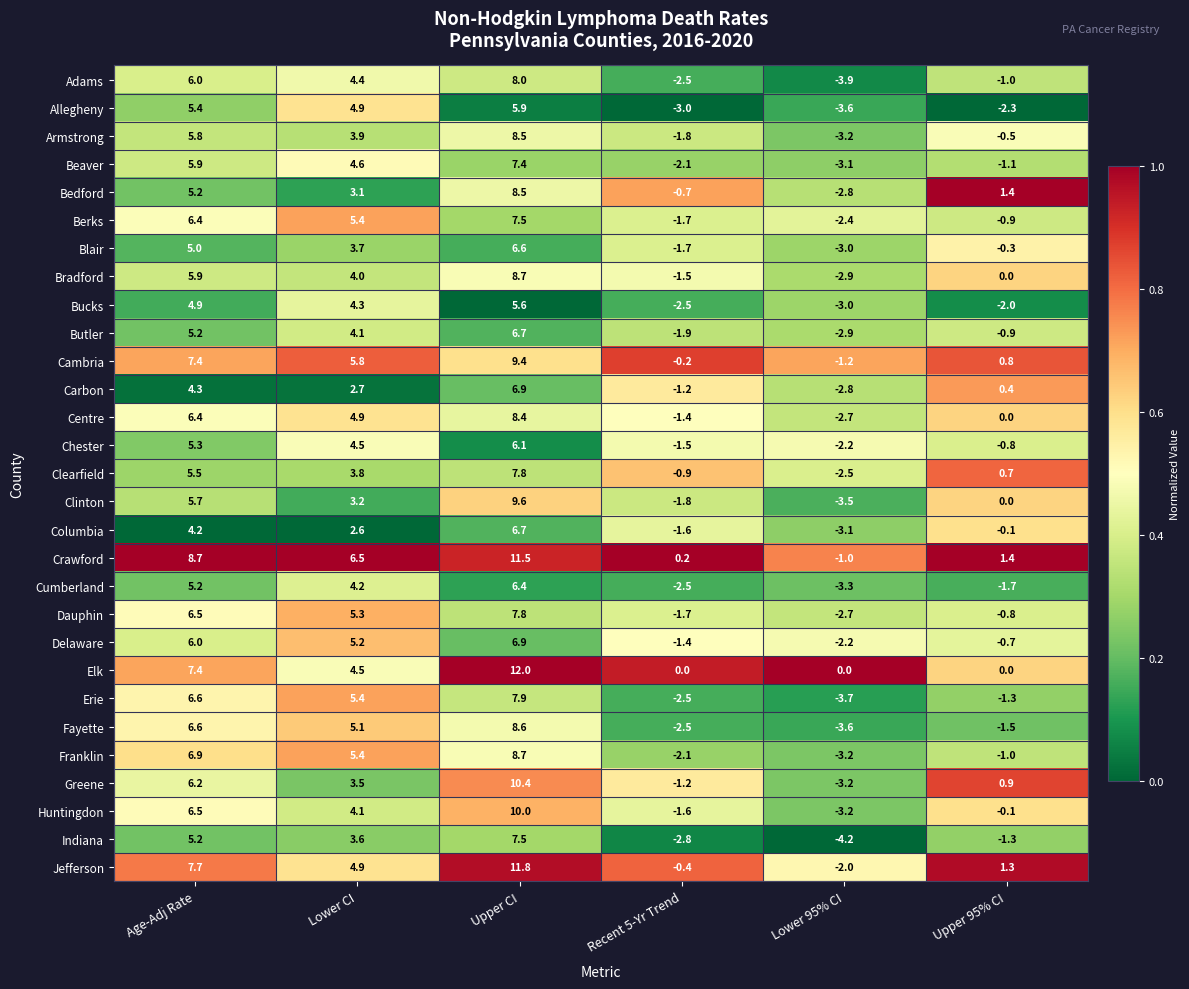

At which label is Centre closest to 2?

Upper 95% CI